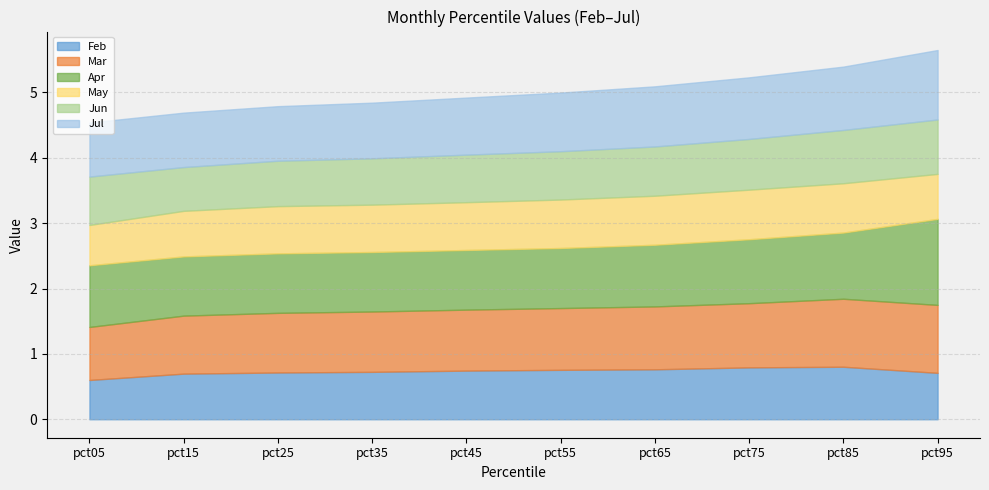

Reading left to right, list all the values displayed in this chart.

Feb: 0.6	0.7	0.7	0.7	0.7	0.8	0.8	0.8	0.8	0.7
Mar: 0.8	0.9	0.9	0.9	0.9	0.9	1.0	1.0	1.0	1.0
Apr: 0.9	0.9	0.9	0.9	0.9	0.9	0.9	1.0	1.0	1.3
May: 0.6	0.7	0.7	0.7	0.7	0.7	0.7	0.8	0.8	0.7
Jun: 0.7	0.7	0.7	0.7	0.7	0.7	0.8	0.8	0.8	0.8
Jul: 0.8	0.8	0.8	0.9	0.9	0.9	0.9	0.9	1.0	1.1